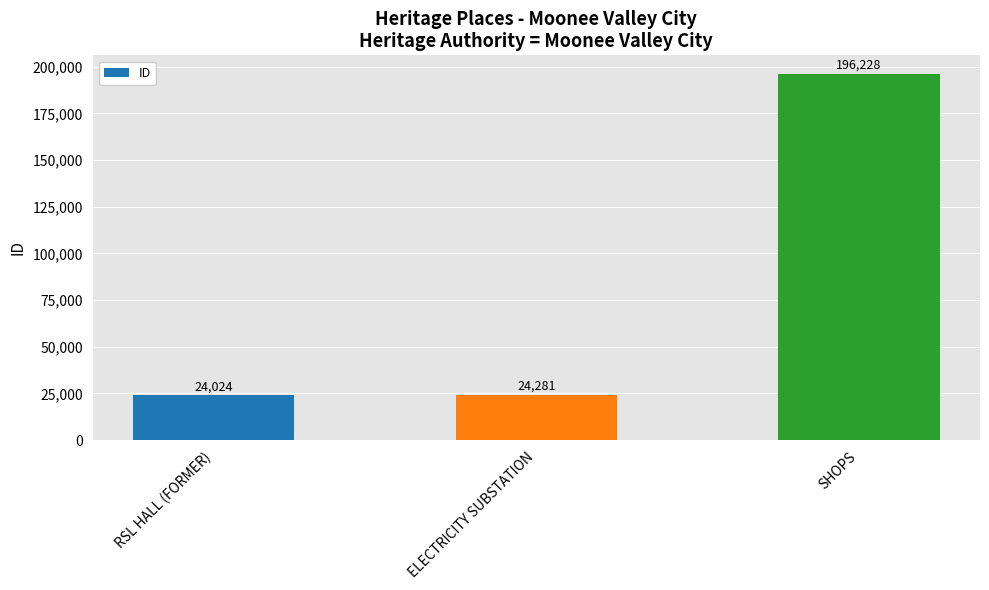

Which has a higher value, SHOPS or ELECTRICITY SUBSTATION?

SHOPS